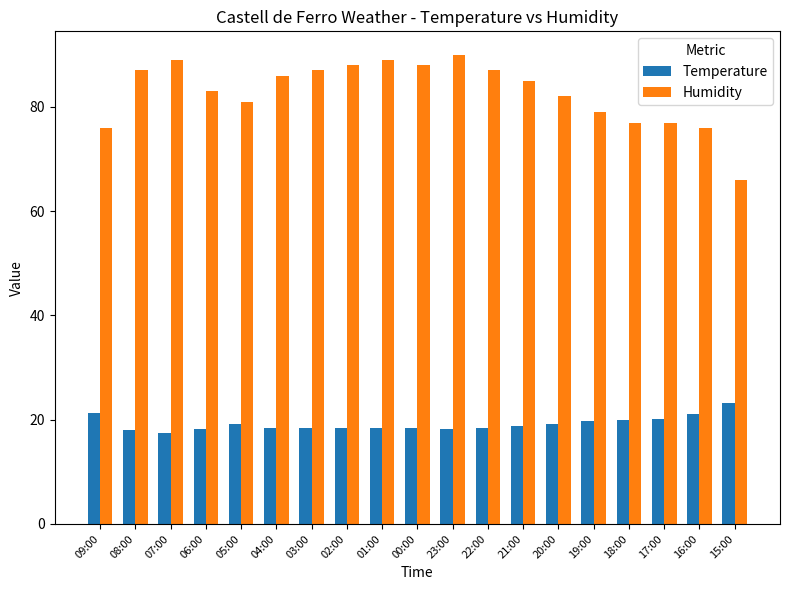

Where does the Temperature series first go above 18?

09:00